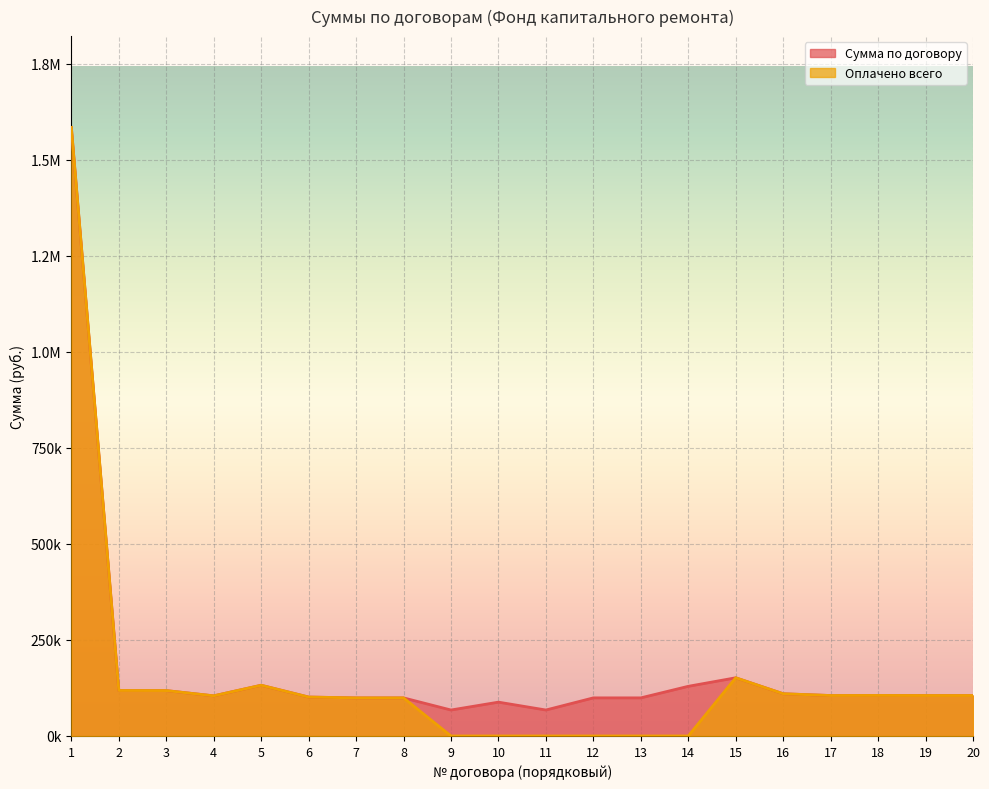

The Сумма по договору series shows 101311.0 at 6. True or false?

True